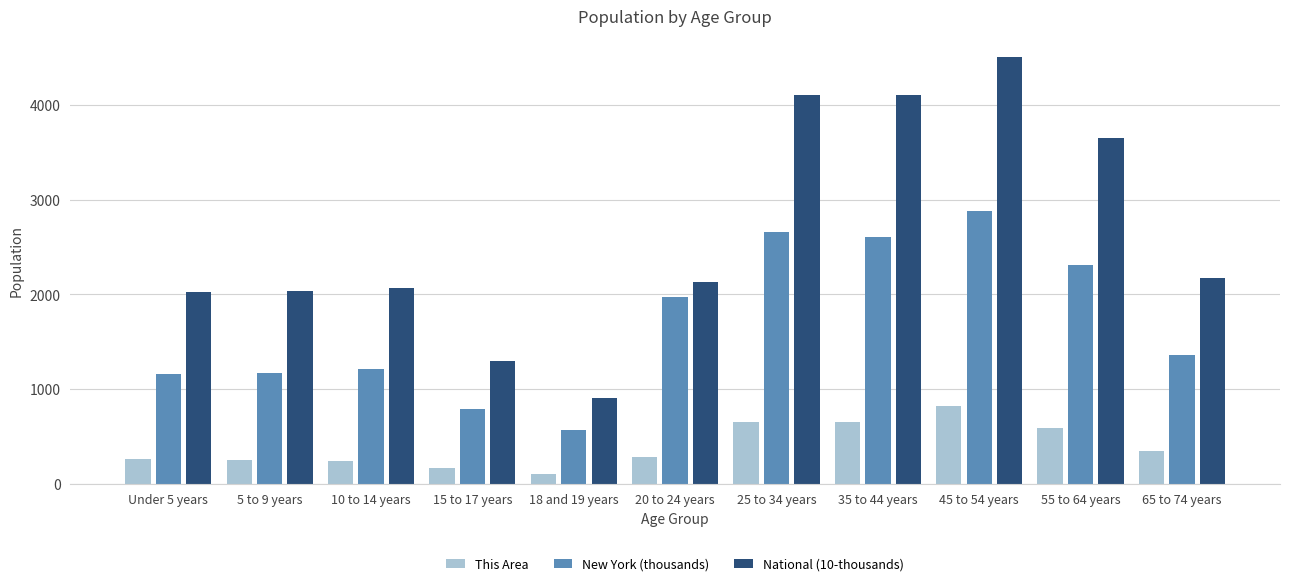

Which series changed the most between 45 to 54 years and 65 to 74 years?

National (10-thousands)